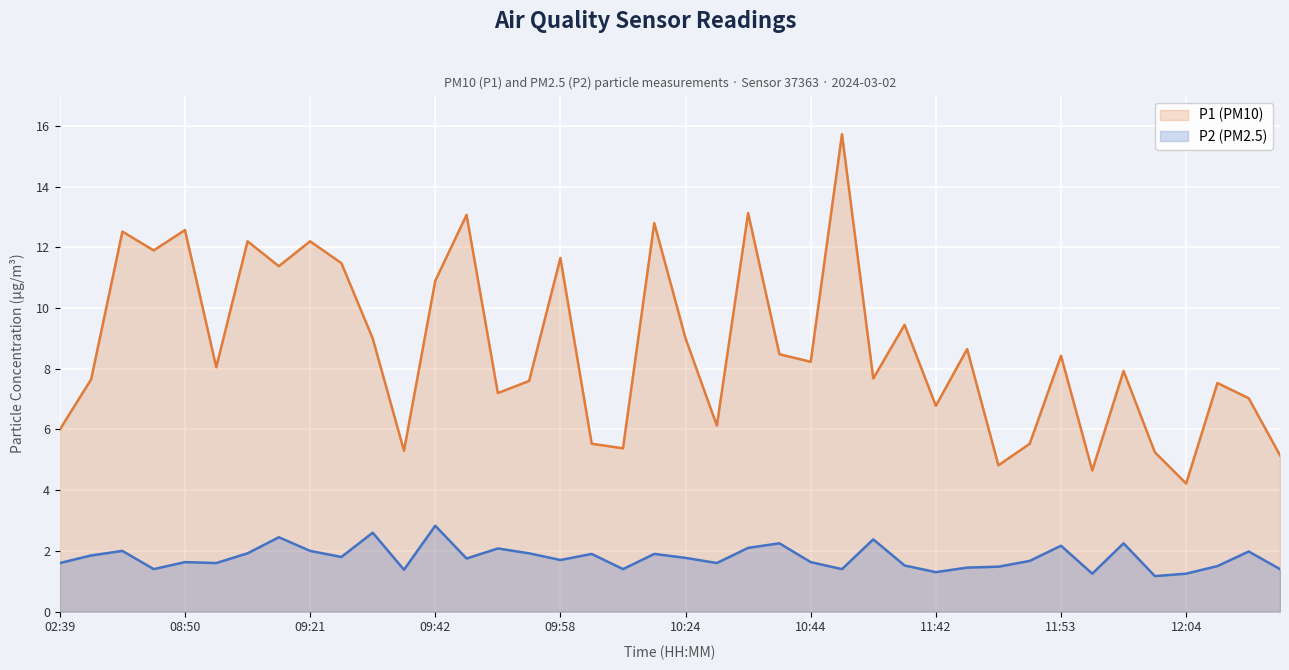

Which series has the largest range (max minus min)?

P1 (PM10)